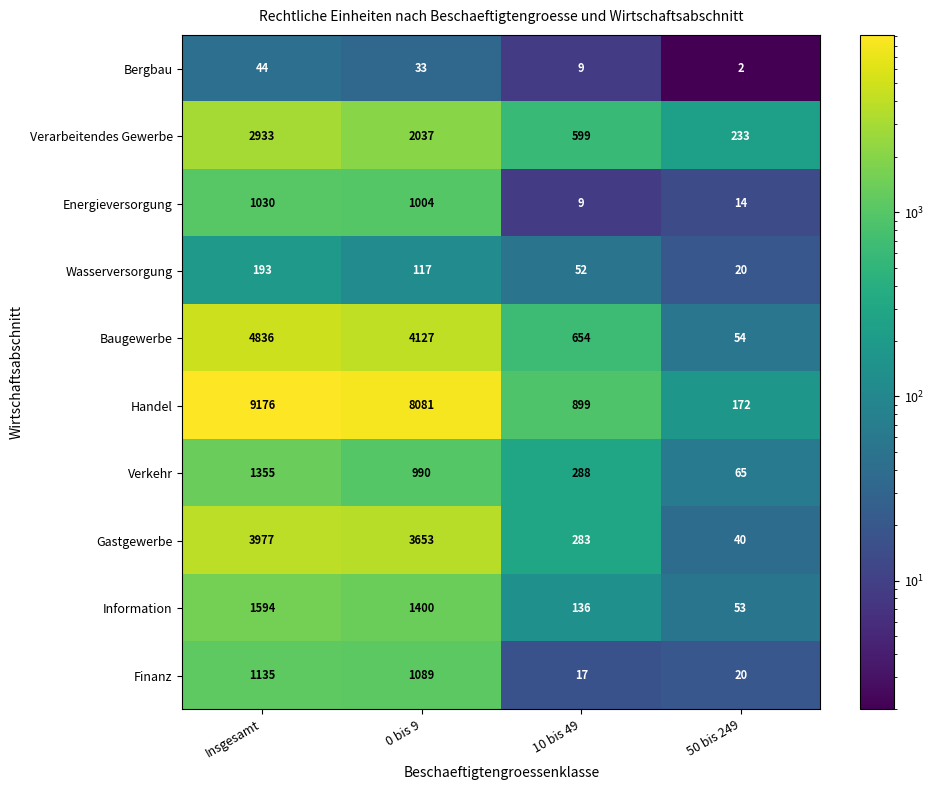

What is the approximate value of Handel at 0 bis 9, to the nearest 50?

8100